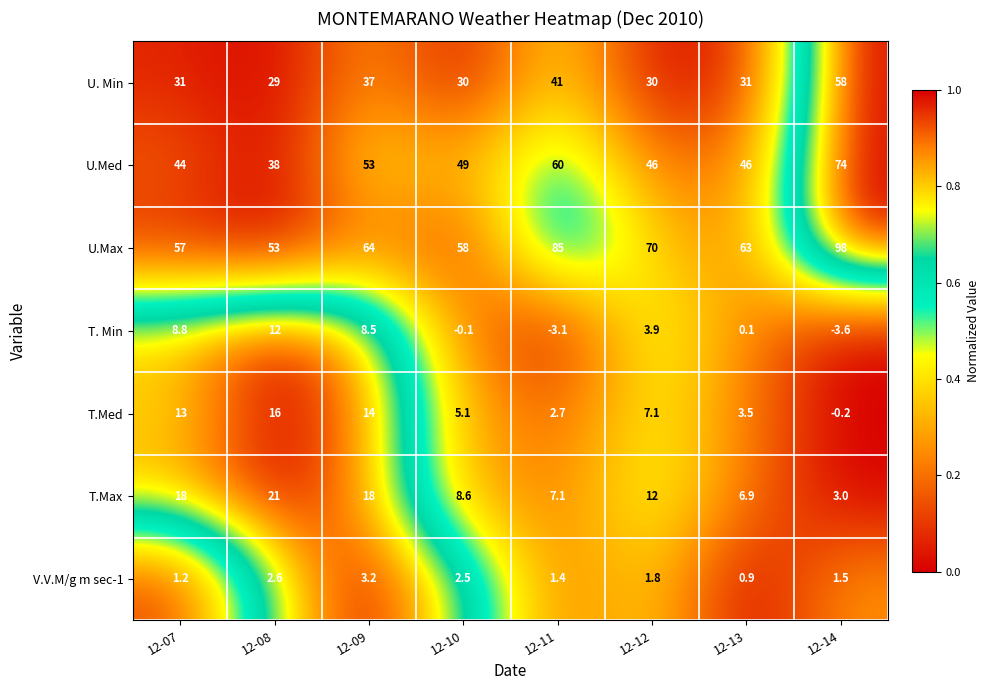

At 12-11, list the series in order from largest to smallest.

U.Max, U.Med, U. Min, T.Max, T.Med, V.V.M/g m sec-1, T. Min